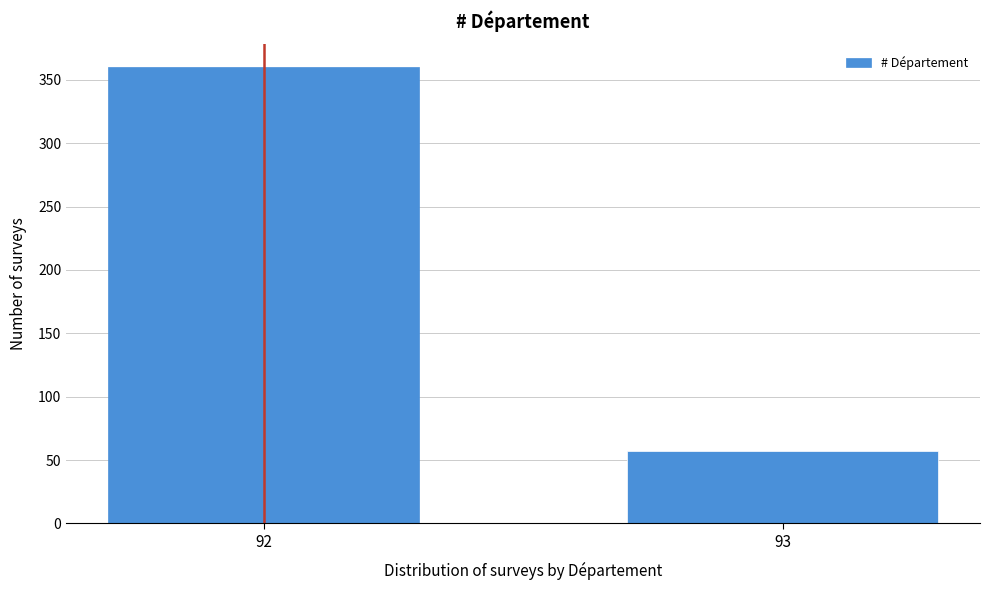

Reading left to right, extract all data points from this chart.

92=360	93=57